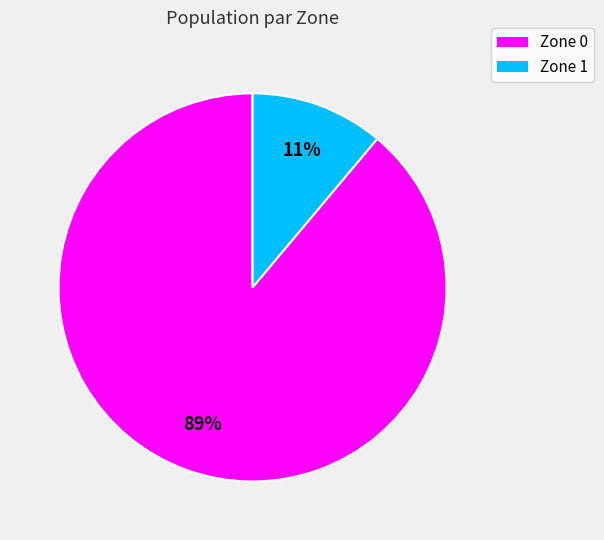

How many slices are in this pie chart?

2